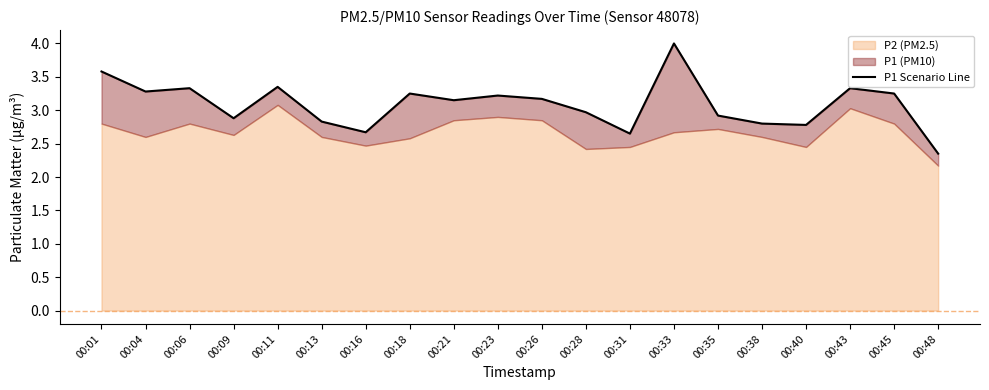

What is the value of the 4th point from the left?

2.9